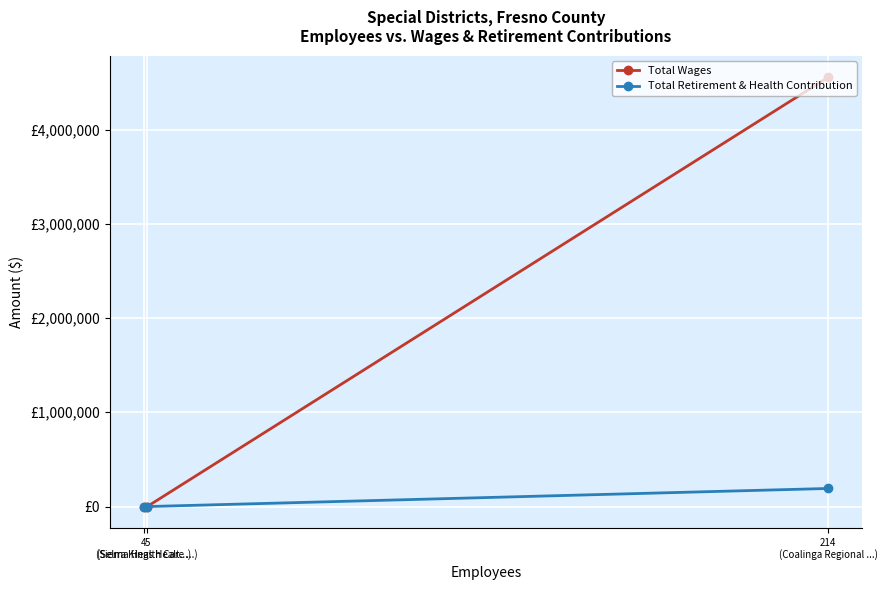

What are all the series names shown in the legend?

Total Wages, Total Retirement & Health Contribution